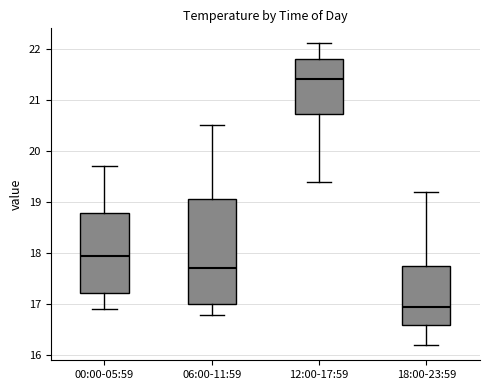

Comparing the boxes themselves (not the whiskers), which one is the tallest?

06:00-11:59